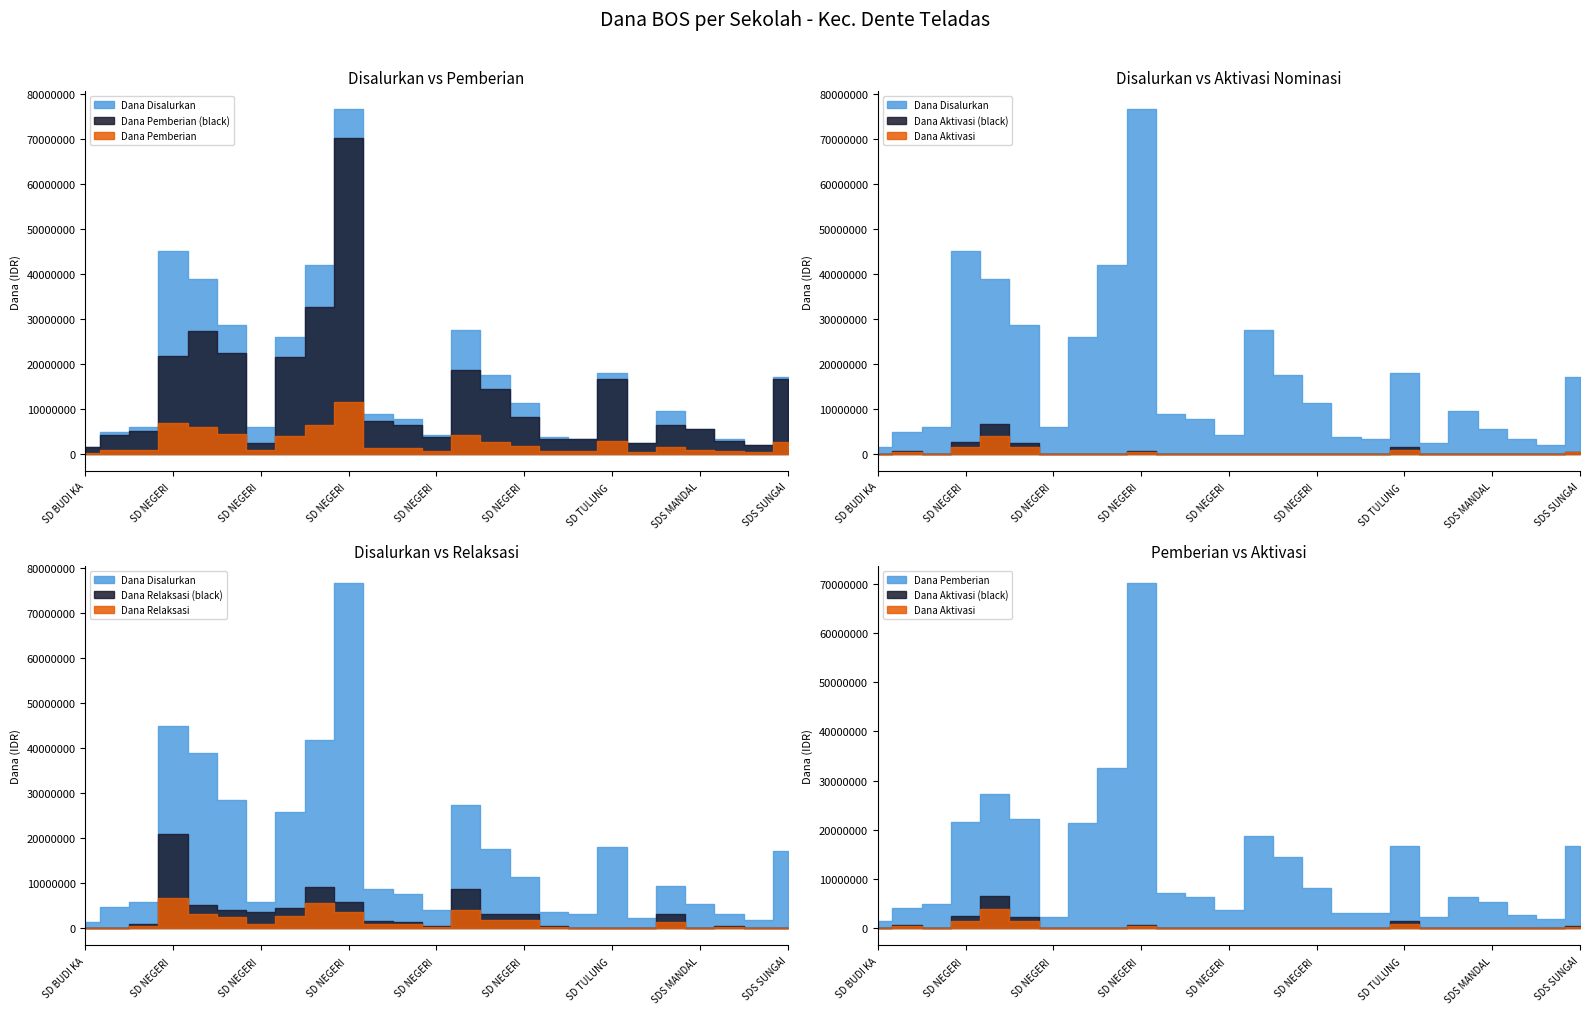

At which category does Dana Disalurkan reach its first local peak?

SD NEGERI 01 BRATASENA ADIWARNA